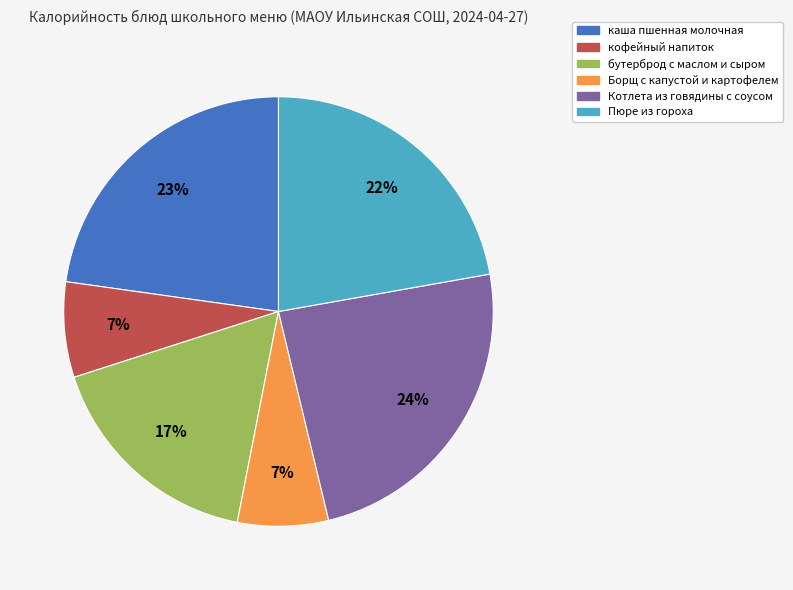

Do Борщ с капустой и картофелем and кофейный напиток together represent more than half of the pie?

No